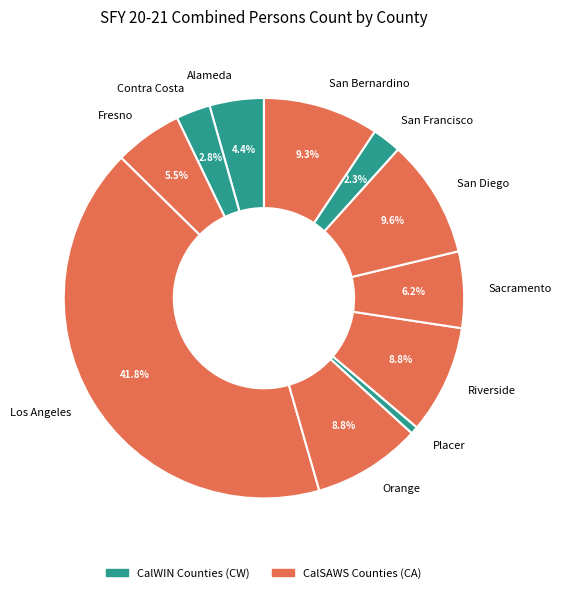

To the nearest percent, what is the difference between the largest and smallest slice percentages?

41%